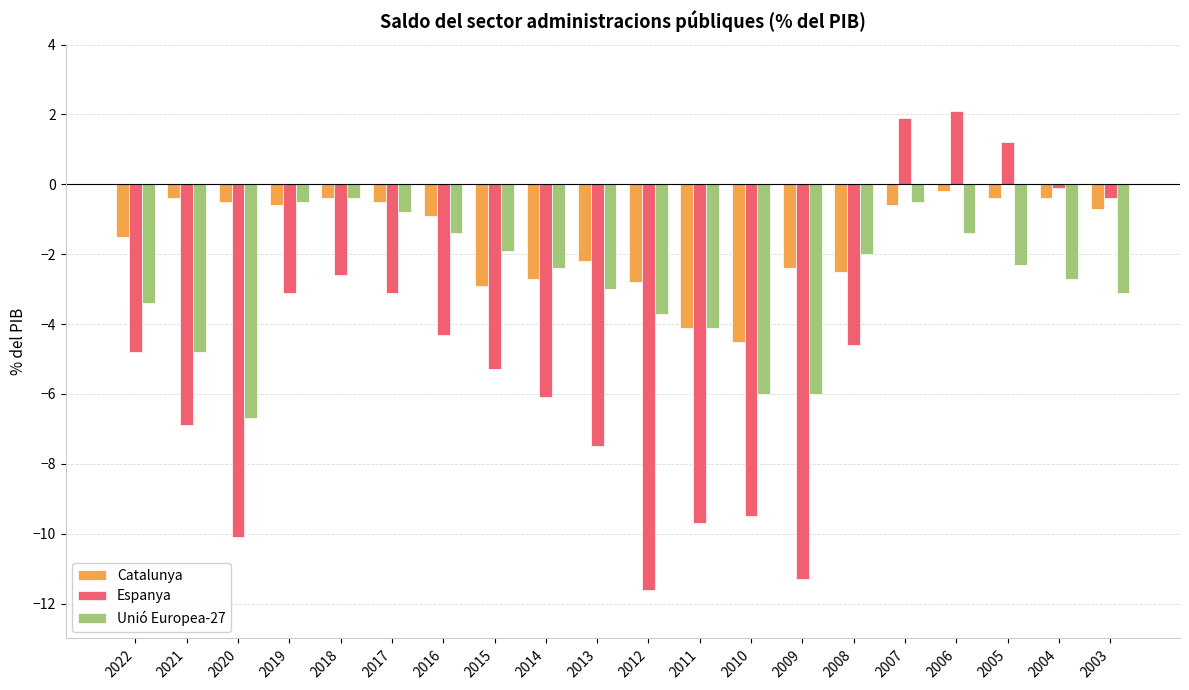

Reading left to right, transcribe all the data shown in this chart.

Catalunya: 2022=-1.5	2021=-0.4	2020=-0.5	2019=-0.6	2018=-0.4	2017=-0.5	2016=-0.9	2015=-2.9	2014=-2.7	2013=-2.2	2012=-2.8	2011=-4.1	2010=-4.5	2009=-2.4	2008=-2.5	2007=-0.6	2006=-0.2	2005=-0.4	2004=-0.4	2003=-0.7
Espanya: 2022=-4.8	2021=-6.9	2020=-10.1	2019=-3.1	2018=-2.6	2017=-3.1	2016=-4.3	2015=-5.3	2014=-6.1	2013=-7.5	2012=-11.6	2011=-9.7	2010=-9.5	2009=-11.3	2008=-4.6	2007=1.9	2006=2.1	2005=1.2	2004=-0.1	2003=-0.4
Unió Europea-27: 2022=-3.4	2021=-4.8	2020=-6.7	2019=-0.5	2018=-0.4	2017=-0.8	2016=-1.4	2015=-1.9	2014=-2.4	2013=-3.0	2012=-3.7	2011=-4.1	2010=-6.0	2009=-6.0	2008=-2.0	2007=-0.5	2006=-1.4	2005=-2.3	2004=-2.7	2003=-3.1